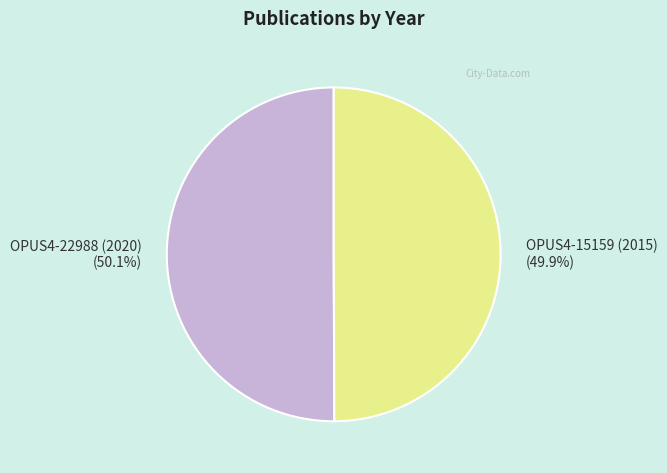

Count the number of slices in the pie.

2